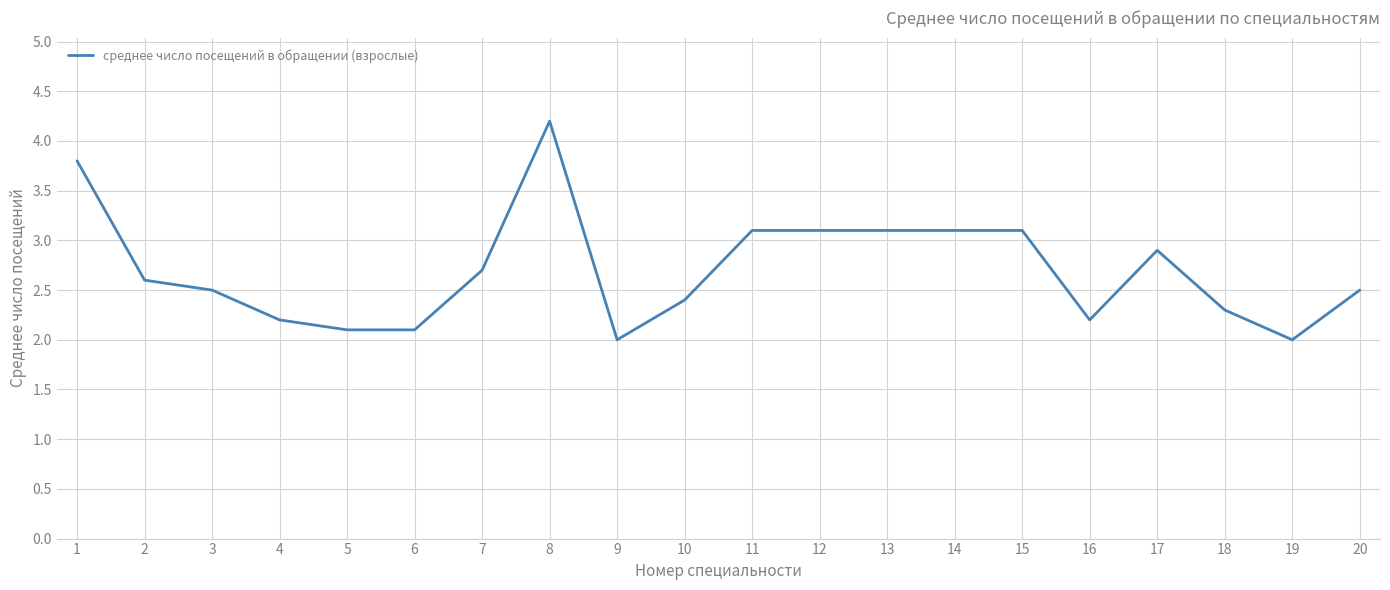

Is it true that the value at 4 is 1.1?

False